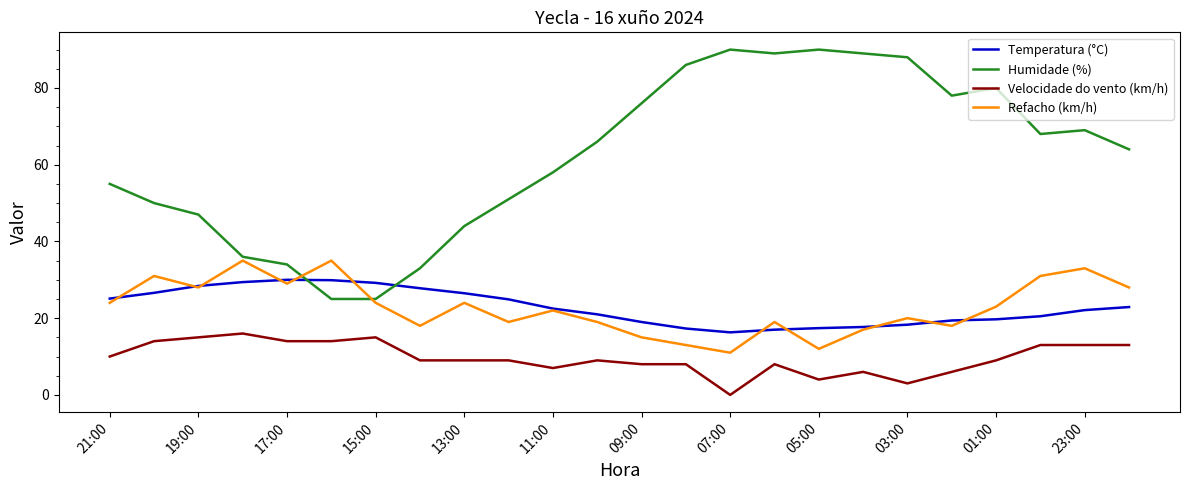

Which series has the widest spread of values?

Humidade (%)